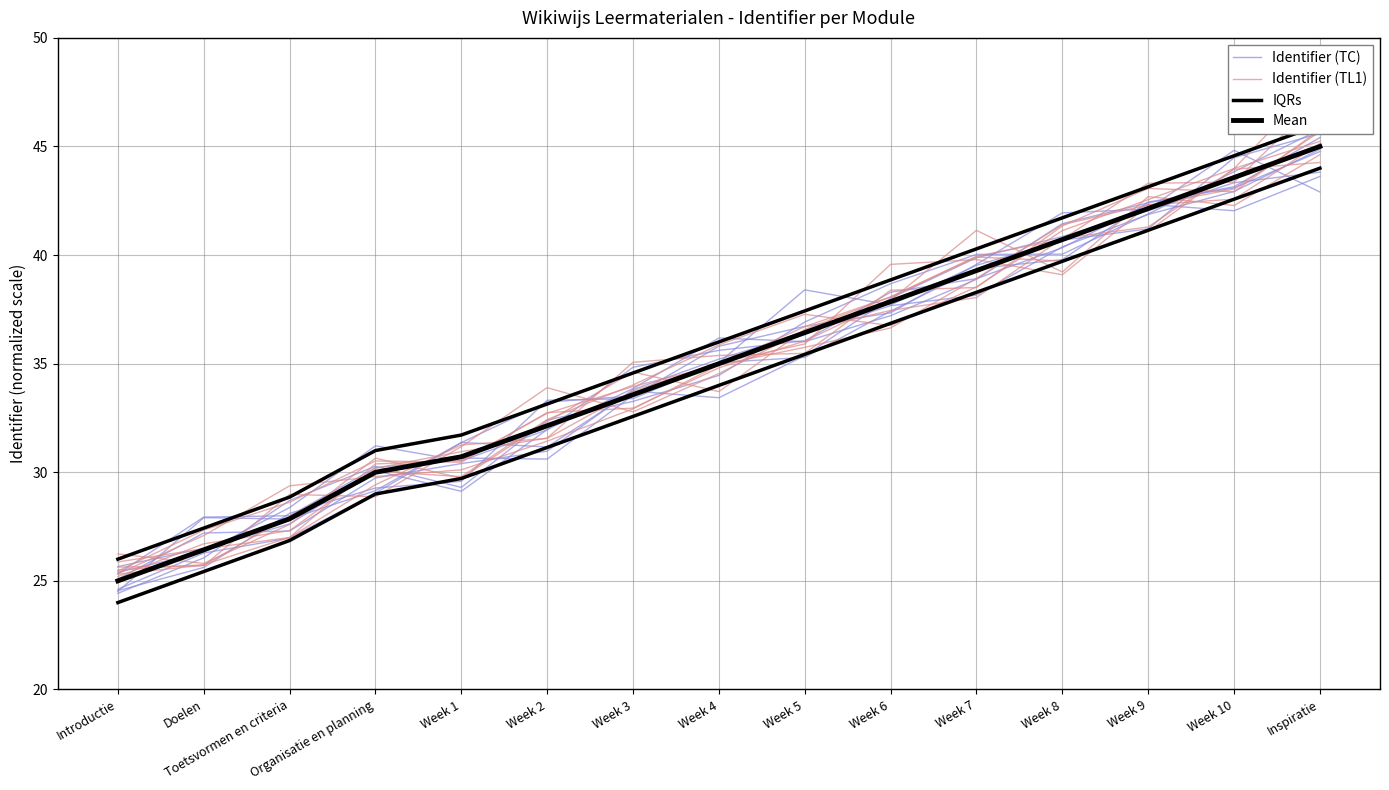

What is the label of the 4th point from the left?

Organisatie en planning